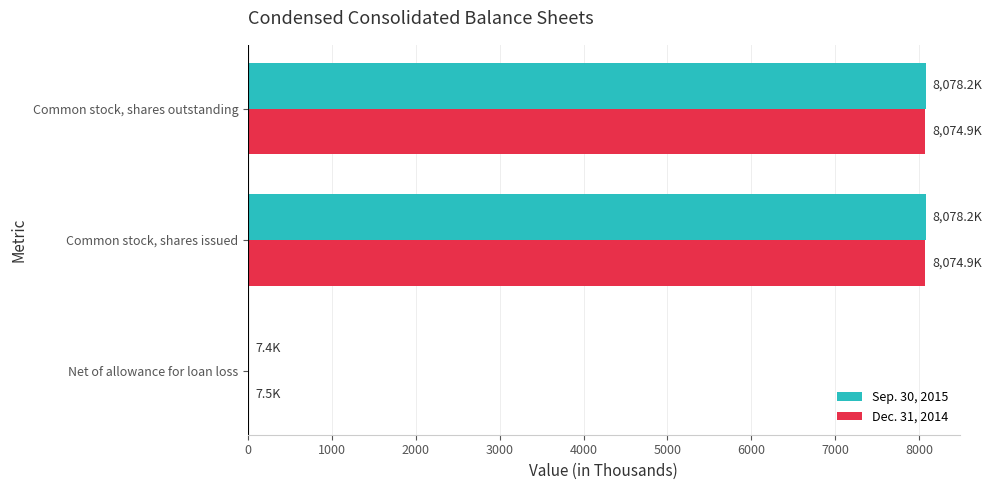

What is the sum of the Sep. 30, 2015 values at Common stock, shares issued and Common stock, shares outstanding?

16156.3